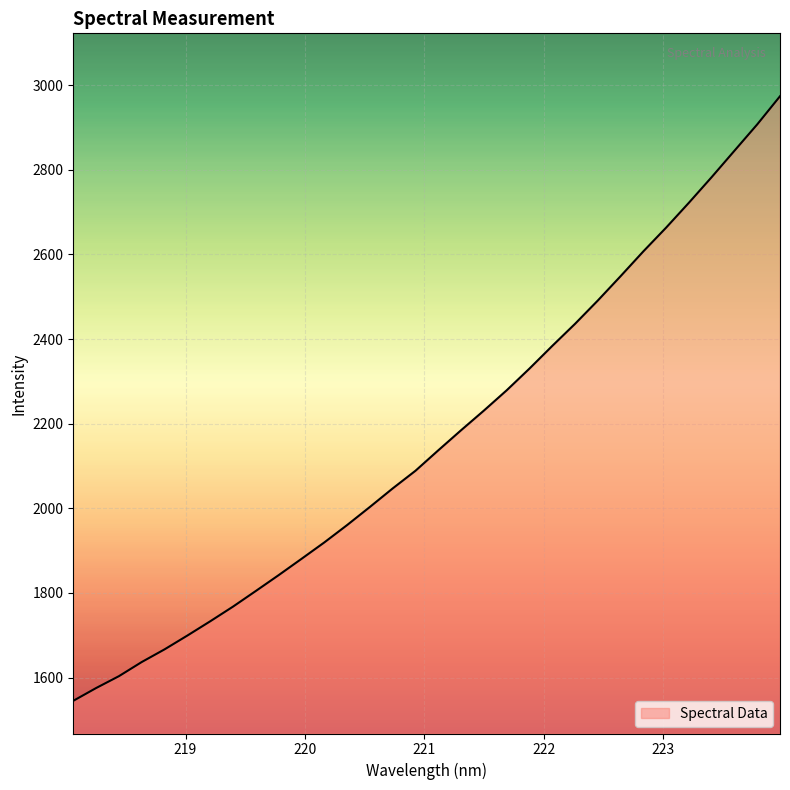

What is the difference between the maximum and minimum values?

1428.8